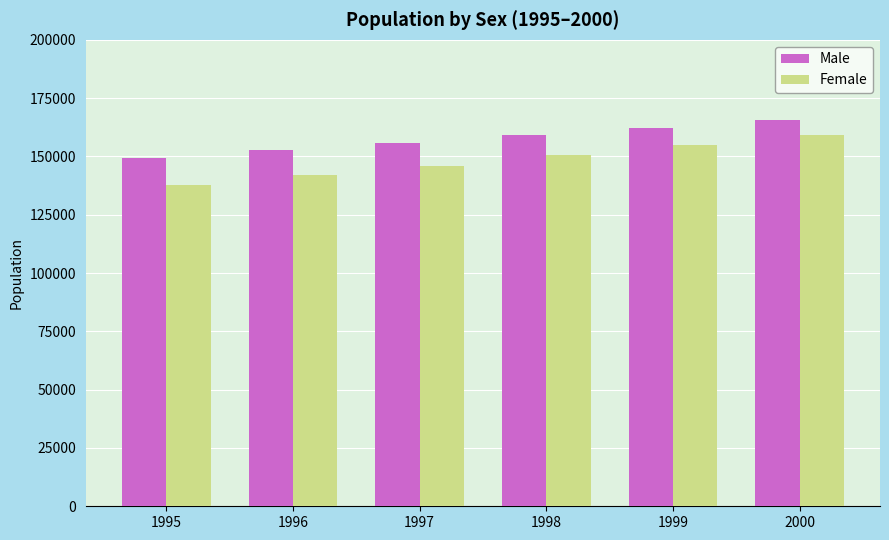

What is the lowest value of the Male series?

149400